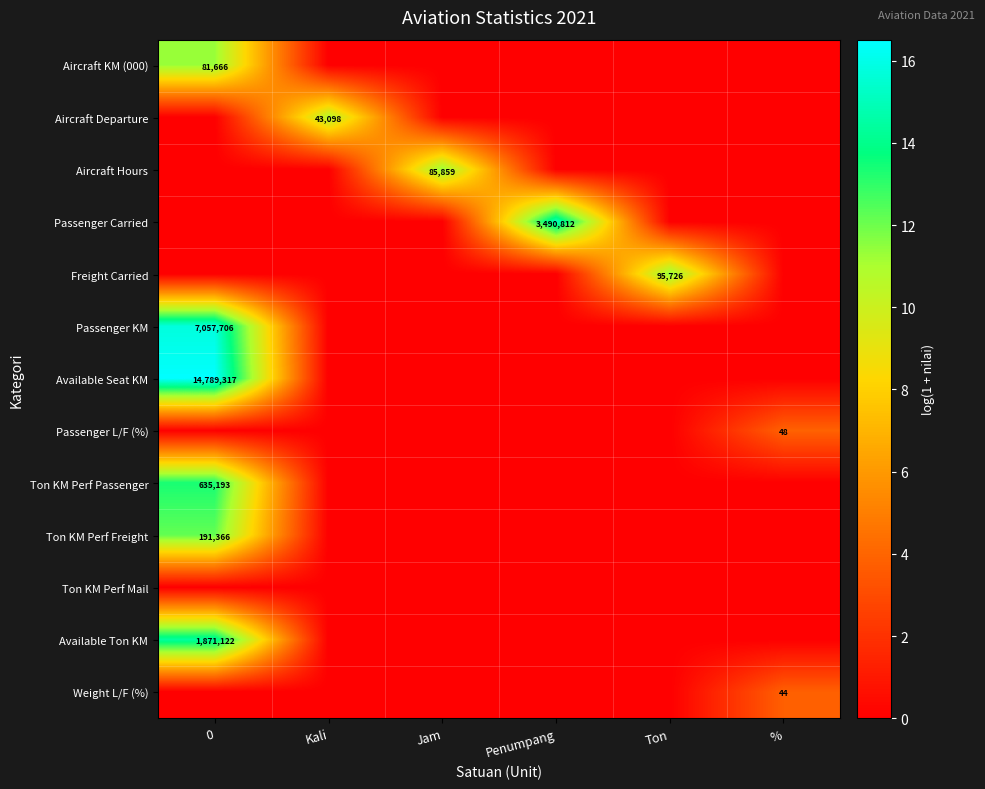

True or false: Aircraft Hours has a value of 85859 at Jam.

True